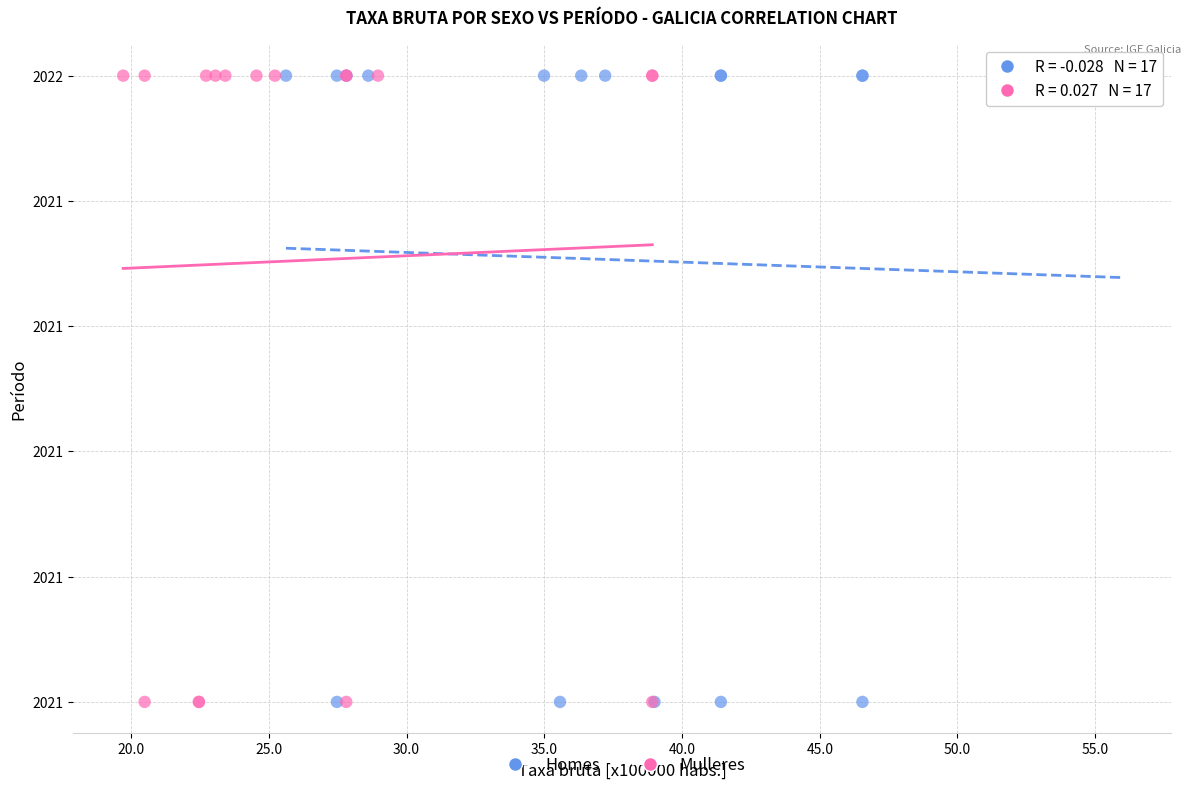

What are all the series names shown in the legend?

Homes, Mulleres